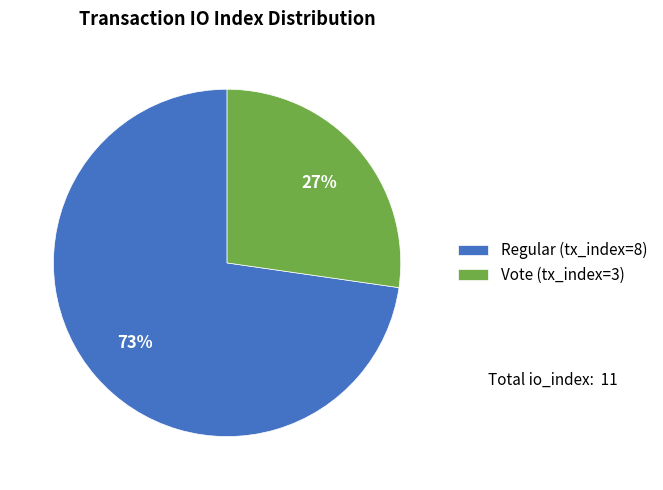

Count the number of slices in the pie.

2